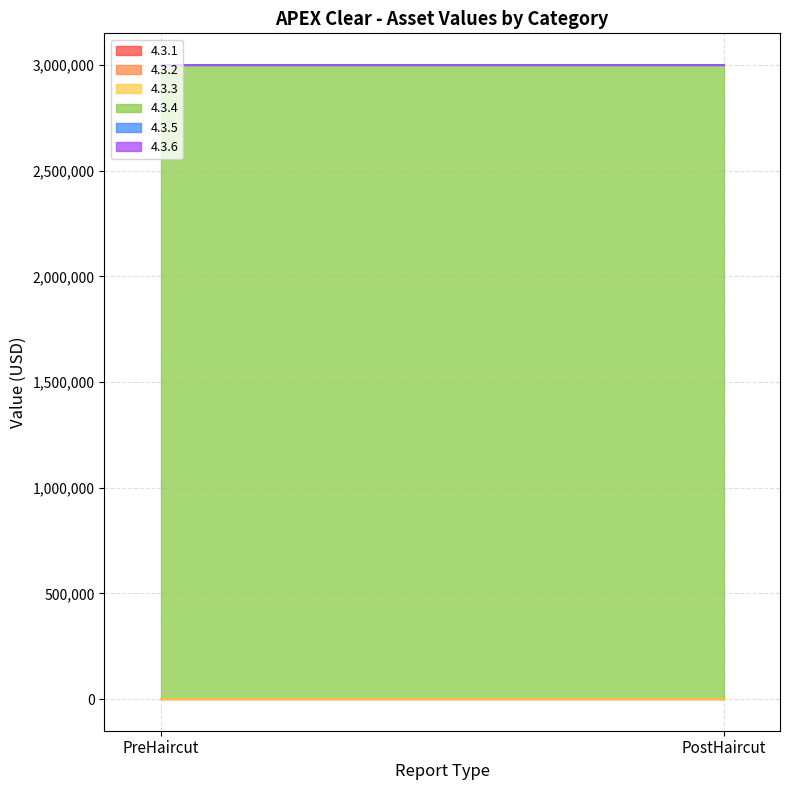

Rank the series by their maximum value, from lowest to highest.

4.3.1, 4.3.2, 4.3.3, 4.3.5, 4.3.6, 4.3.4